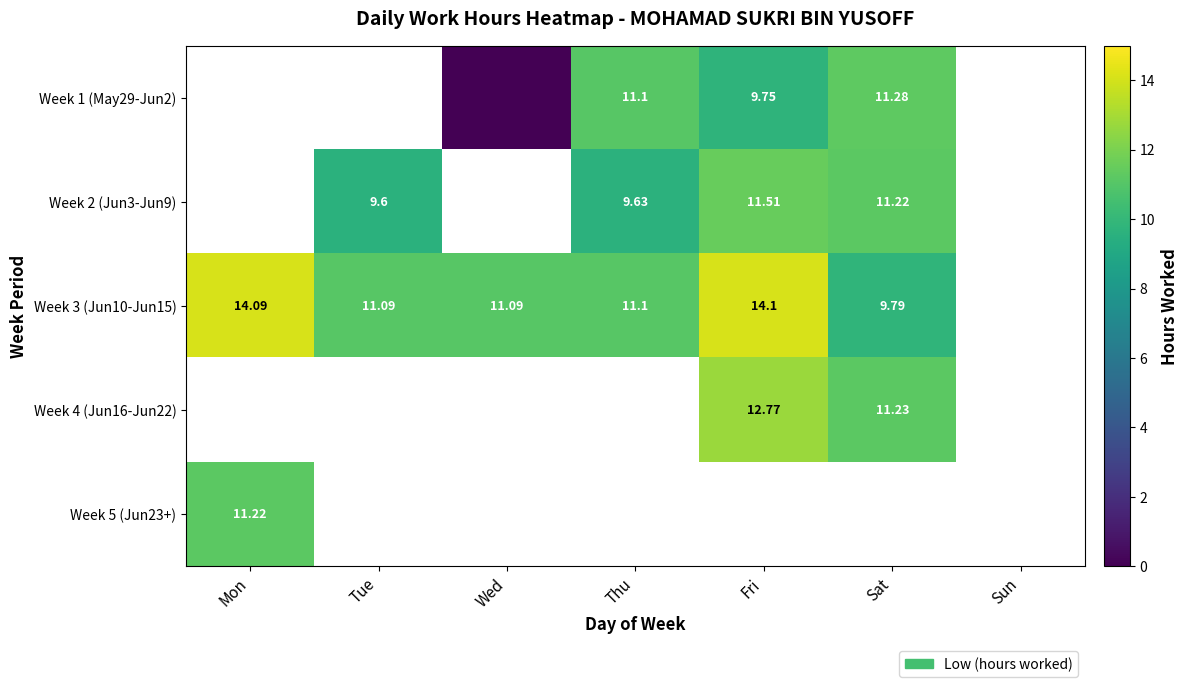

Is the value of Week 4 (Jun16-Jun22) at Fri greater than the value of Week 3 (Jun10-Jun15) at Sat?

Yes